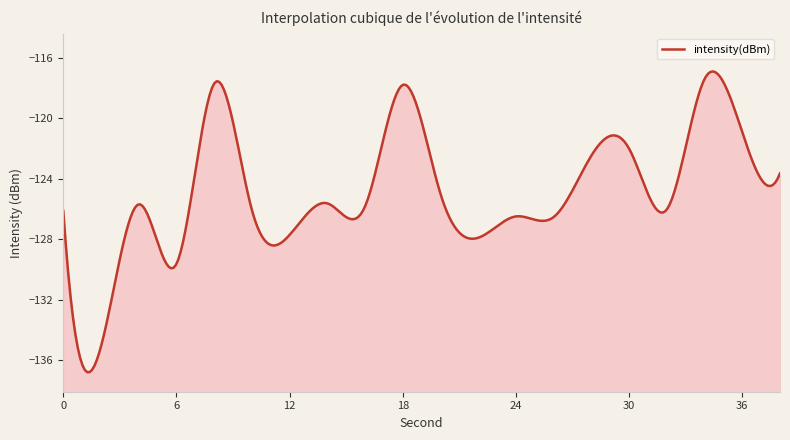

List the labels in order of value, largest first.

34, 8, 18, 36, 30, 28, 38, 20, 14, 4, 16, 32, 10, 0, 24, 26, 12, 22, 6, 2